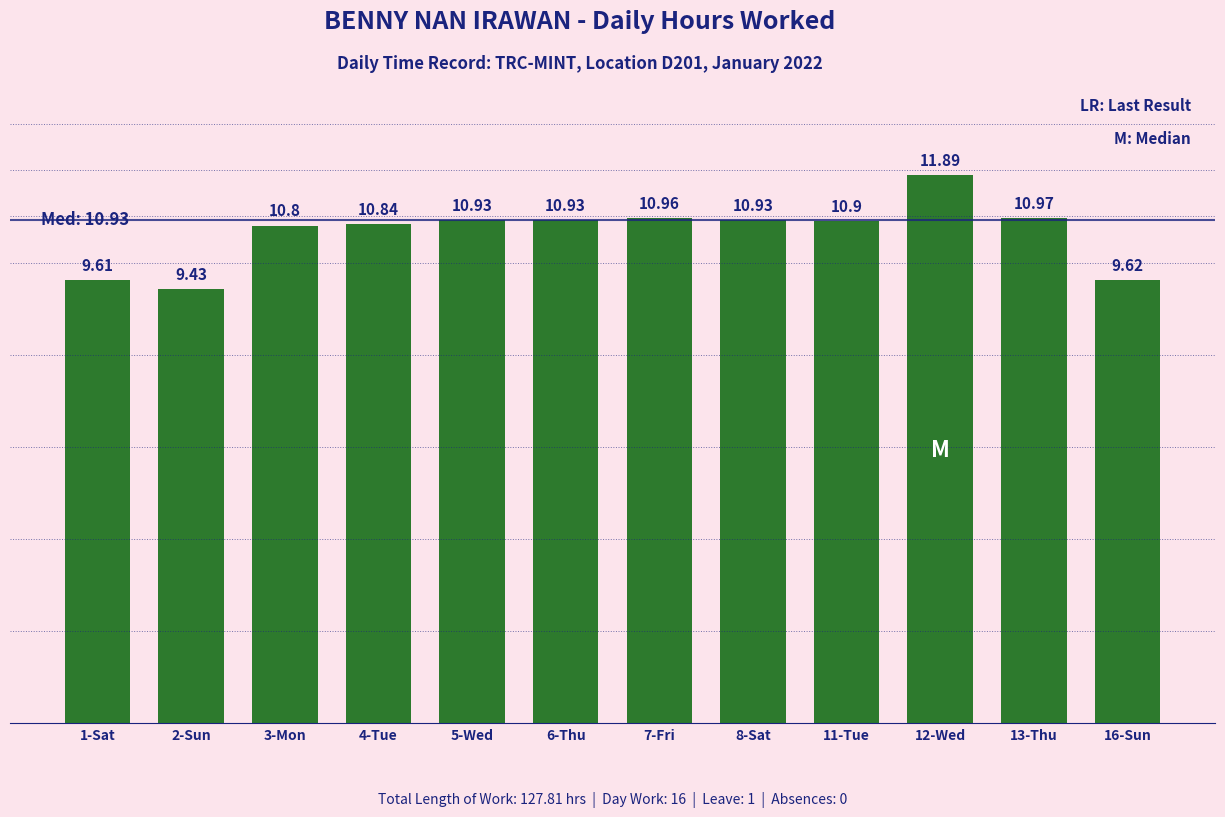

What is the sum of the values at 7-Fri and 4-Tue?

21.8